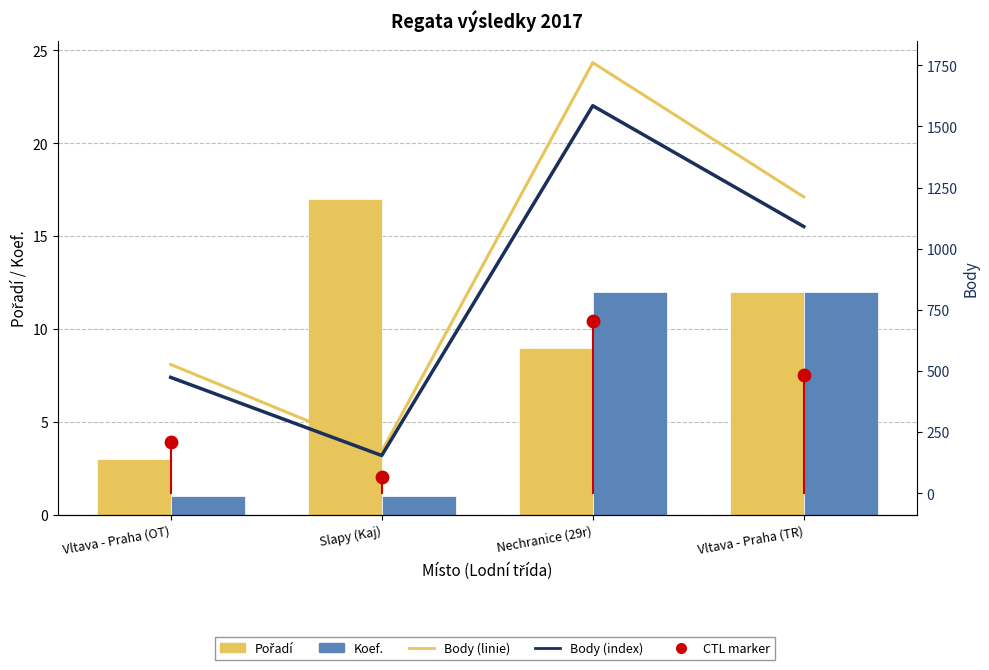

At how many categories does at least one series exceed 1127?

2